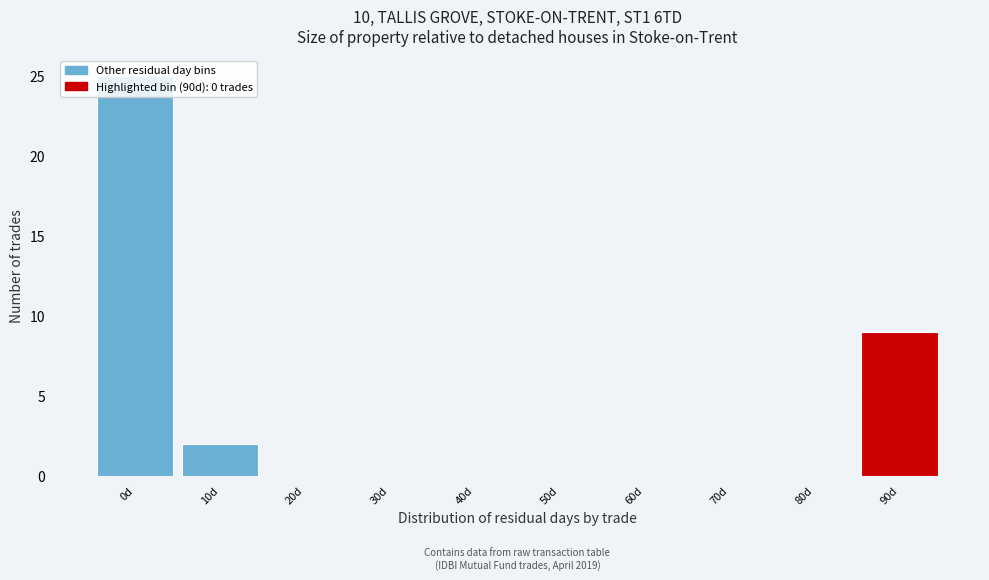

Where is the data nearest to the value 12?

90d